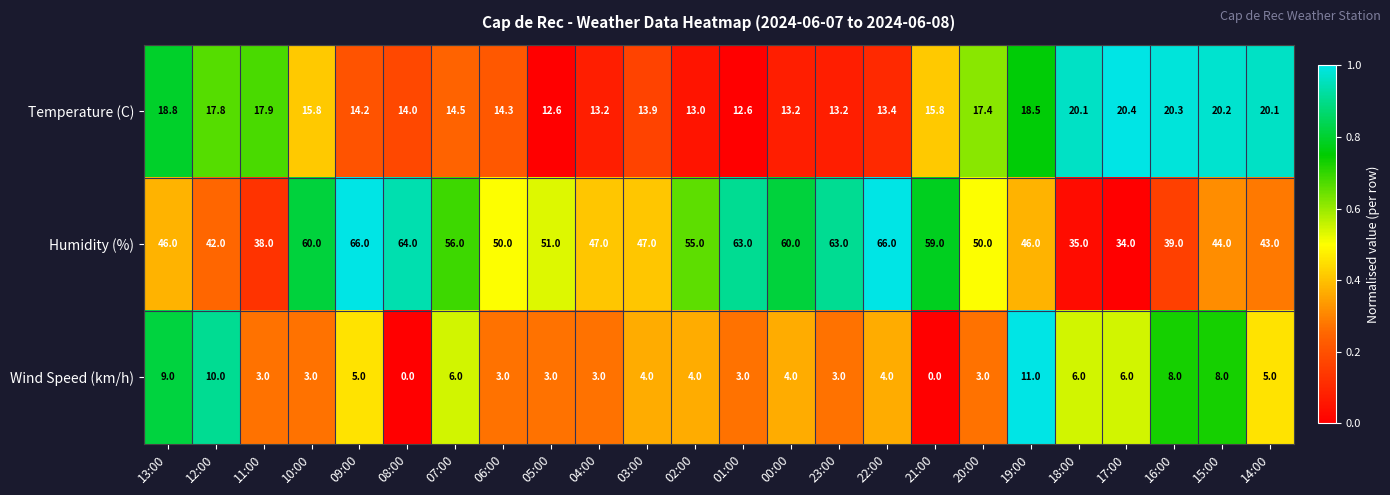

What is the difference between the highest and lowest values at 11:00?

35.0